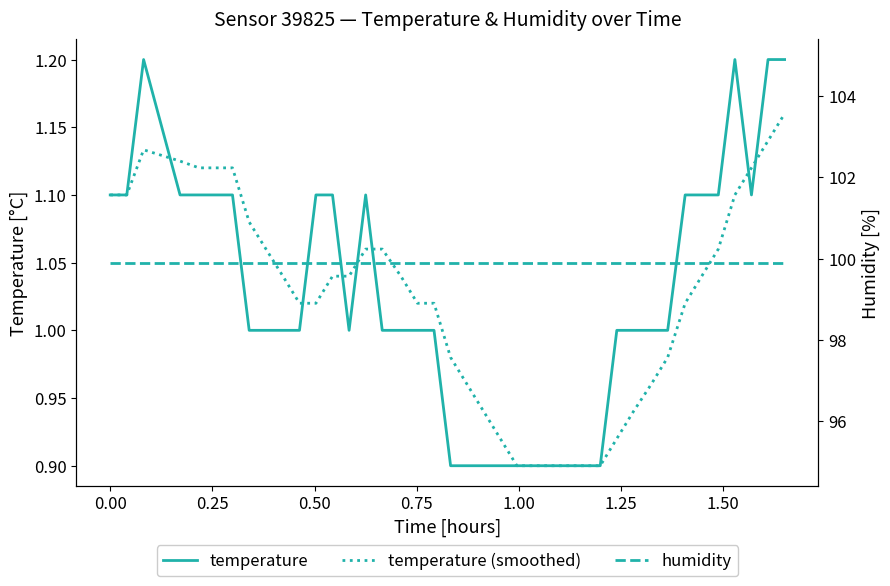

How many lines are shown in the chart?

3